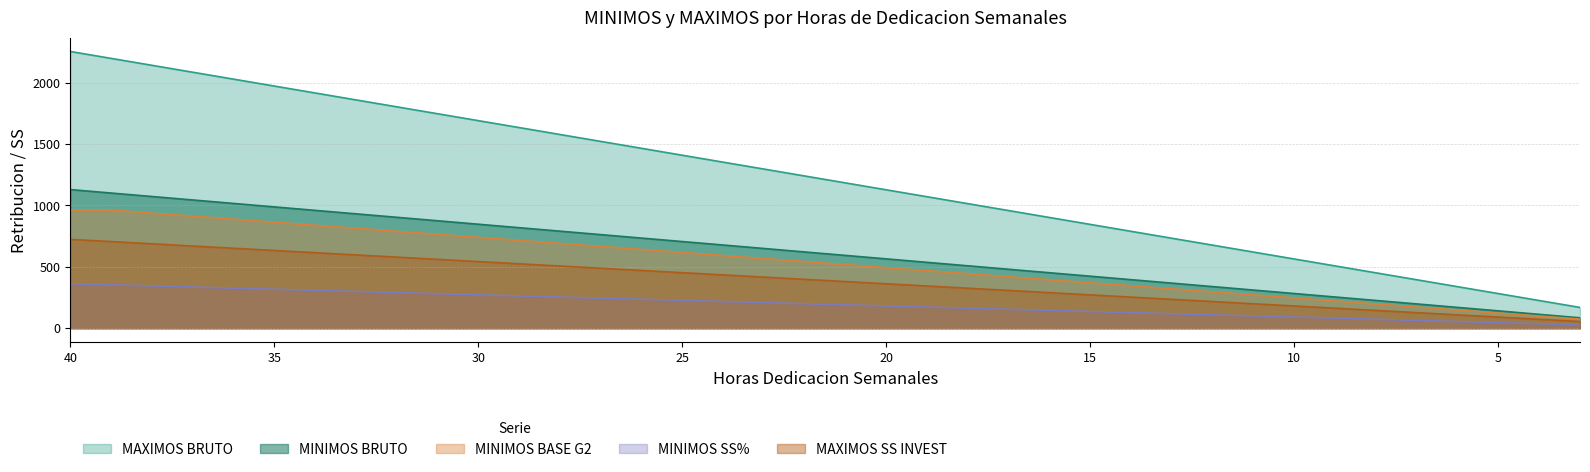

What is the spread (max minus min) of values at 34?

1608.7